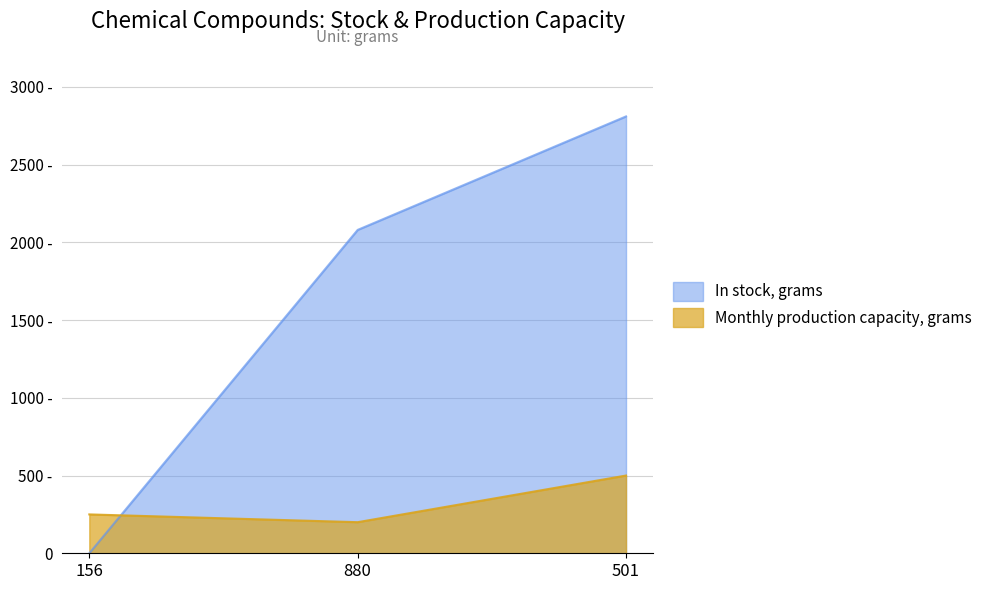

What is the difference between the maximum and second lowest values in the In stock, grams series?

730